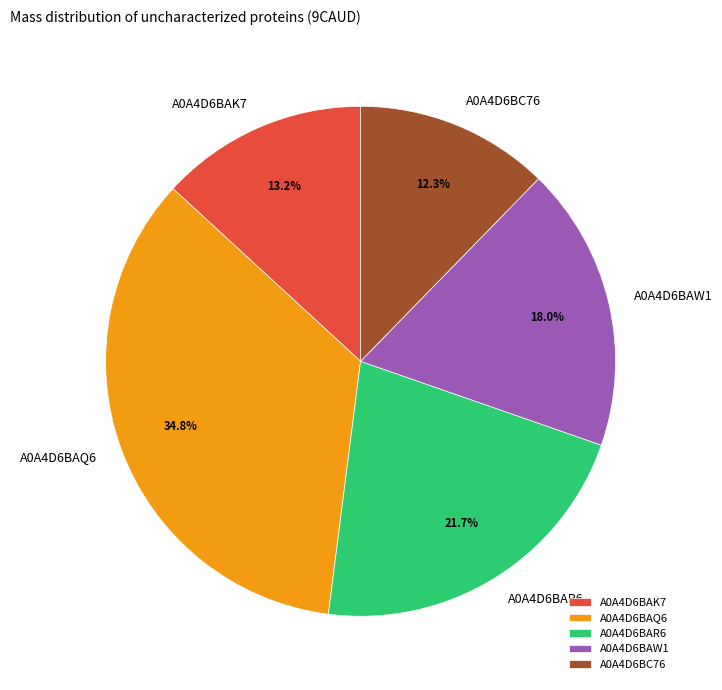

Is it true that A0A4D6BAW1 is 18% of the pie?

True